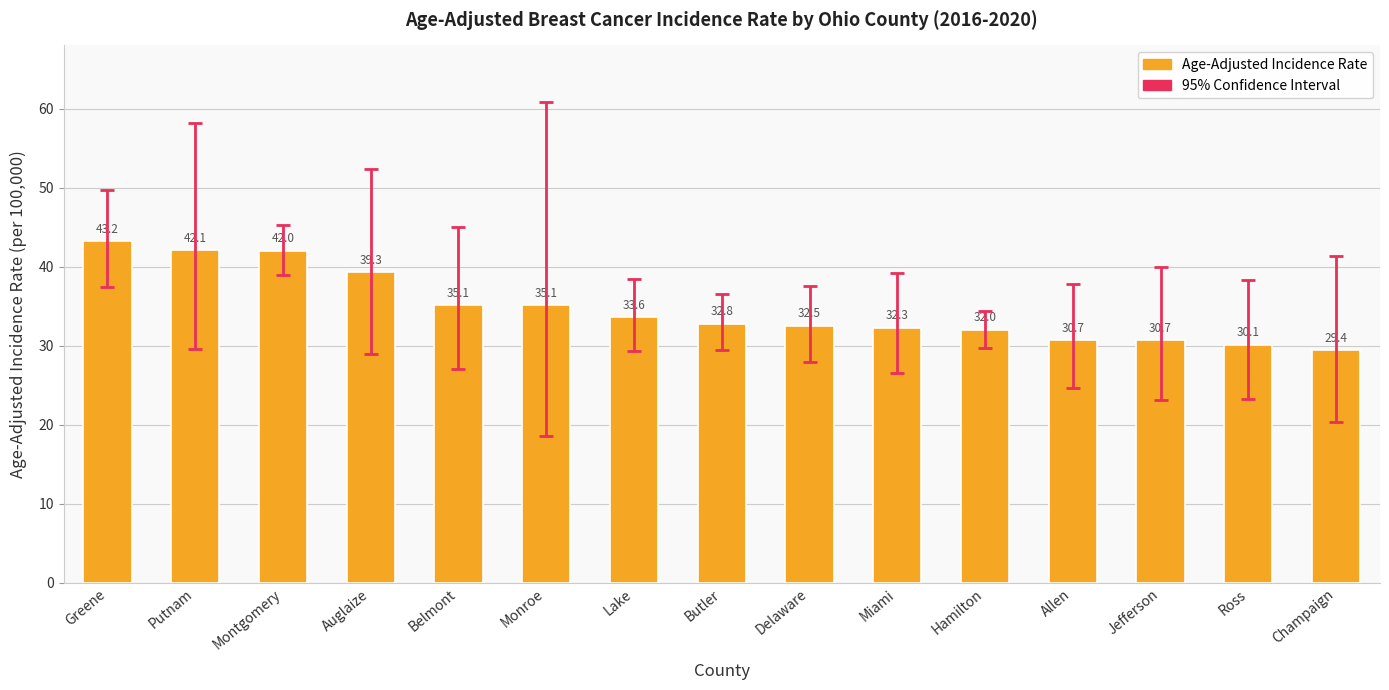

Read the value at Auglaize.

39.3